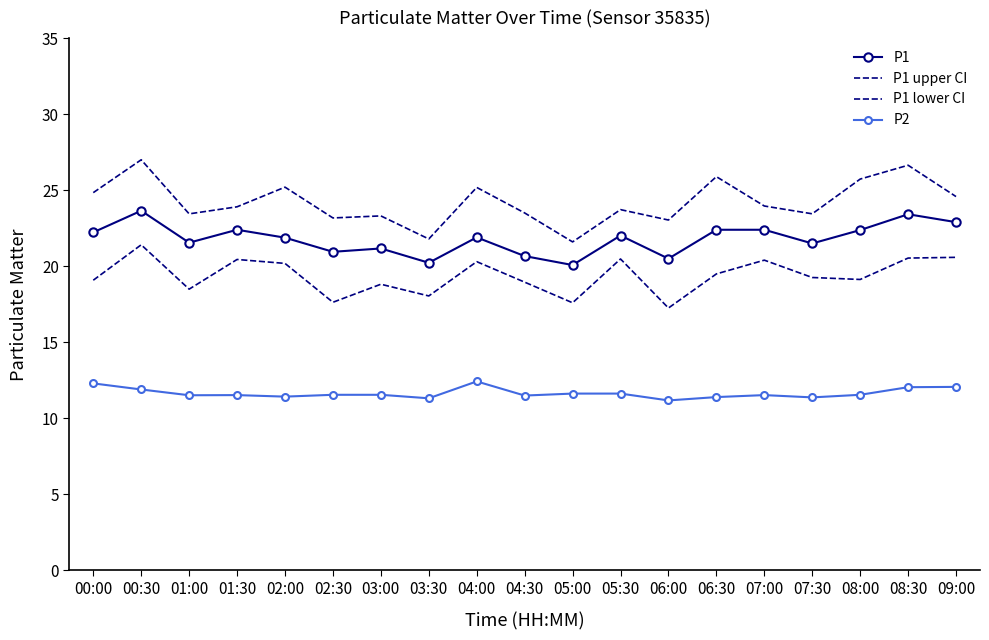

The P1 lower CI series shows 20.3 at 04:00. True or false?

True